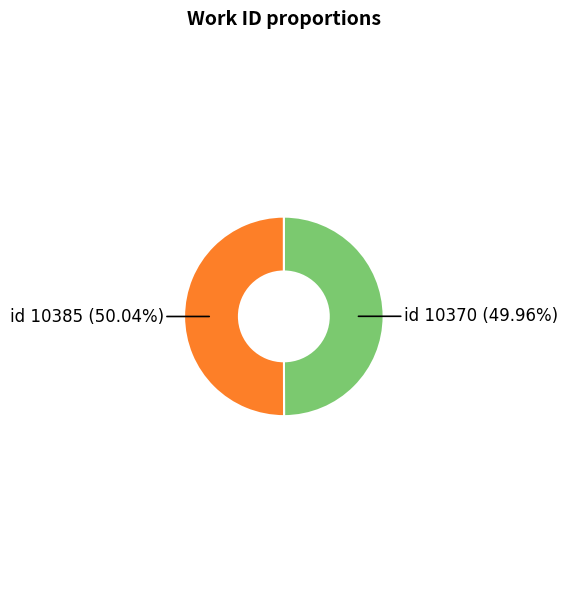

Is there any slice that represents more than half of the pie?

Yes